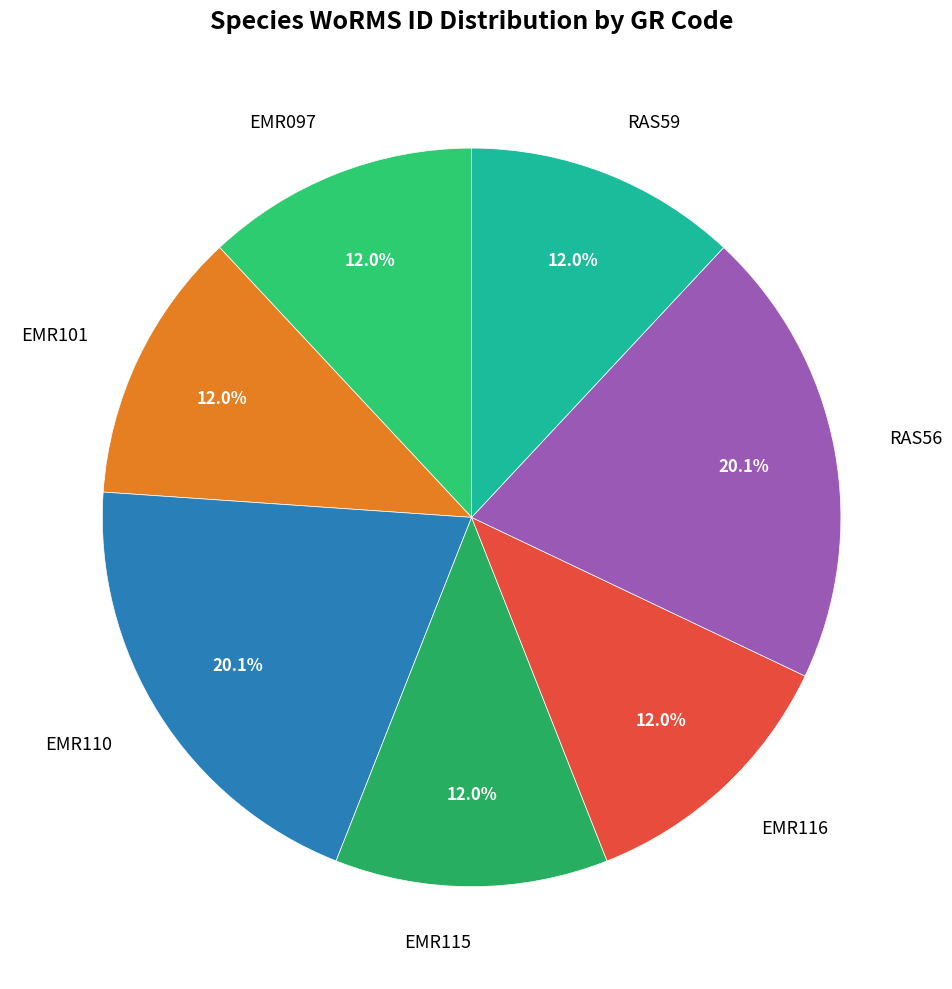

Does RAS59 account for over 50% of the chart?

No